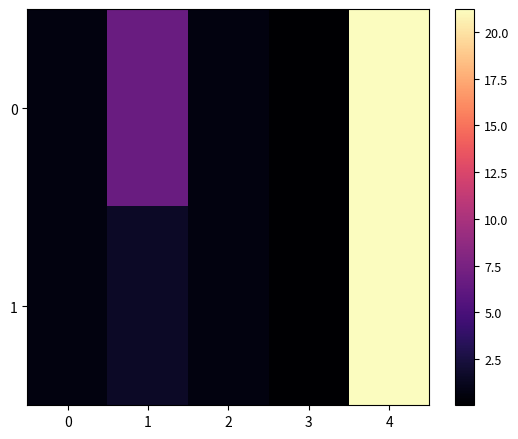

Reading right to left, what are all the values shown in this chart?

0: 4=21.2	3=0.0	2=0.7	1=6.7	0=0.7
1: 4=21.2	3=0.0	2=0.7	1=1.6	0=0.7